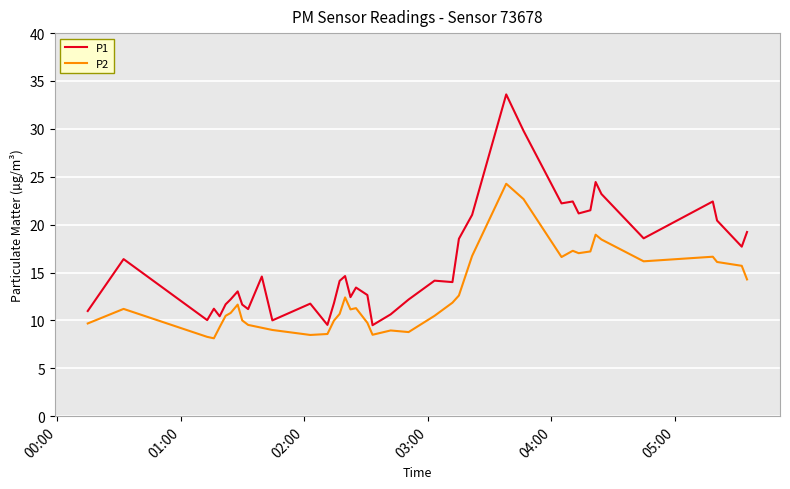

What is the minimum value for P2?

8.1